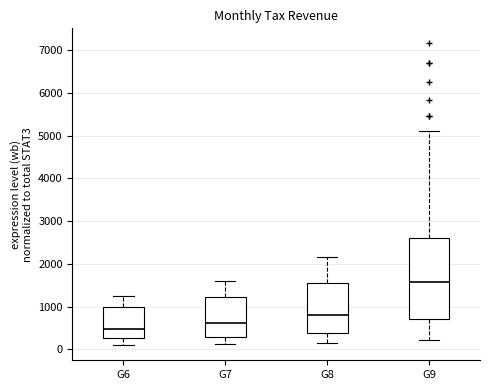

Which box's median line is the lowest?

G6